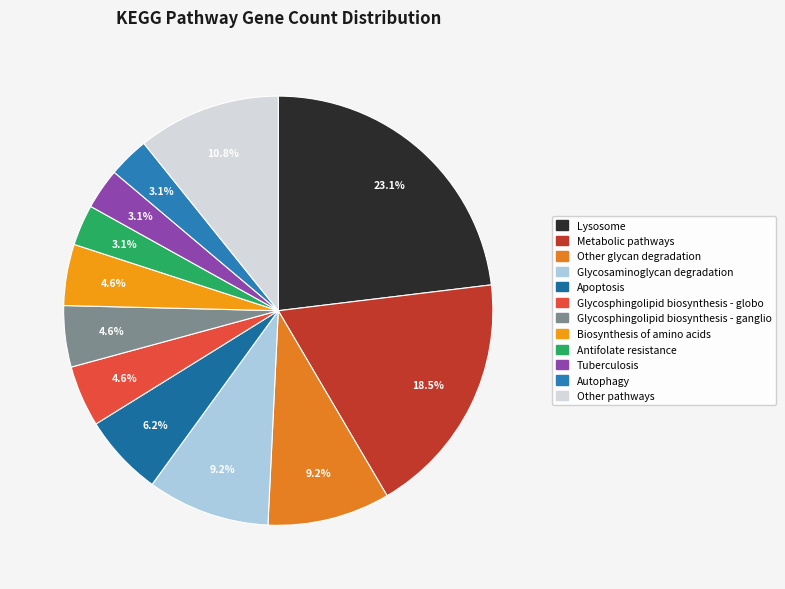

Is it true that Glycosaminoglycan degradation is 1% of the pie?

False